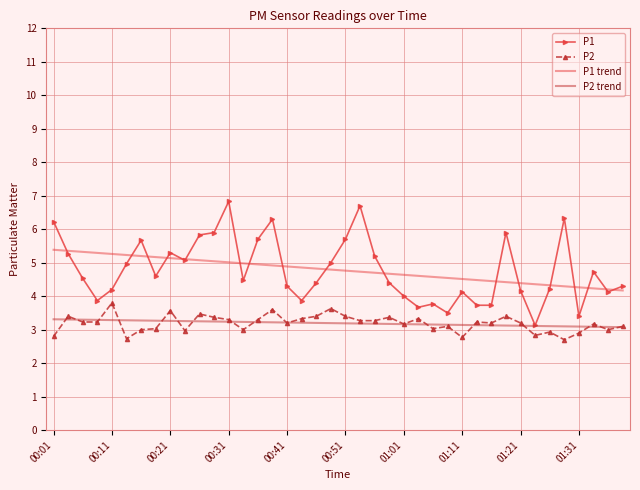

Which series has the widest spread of values?

P1